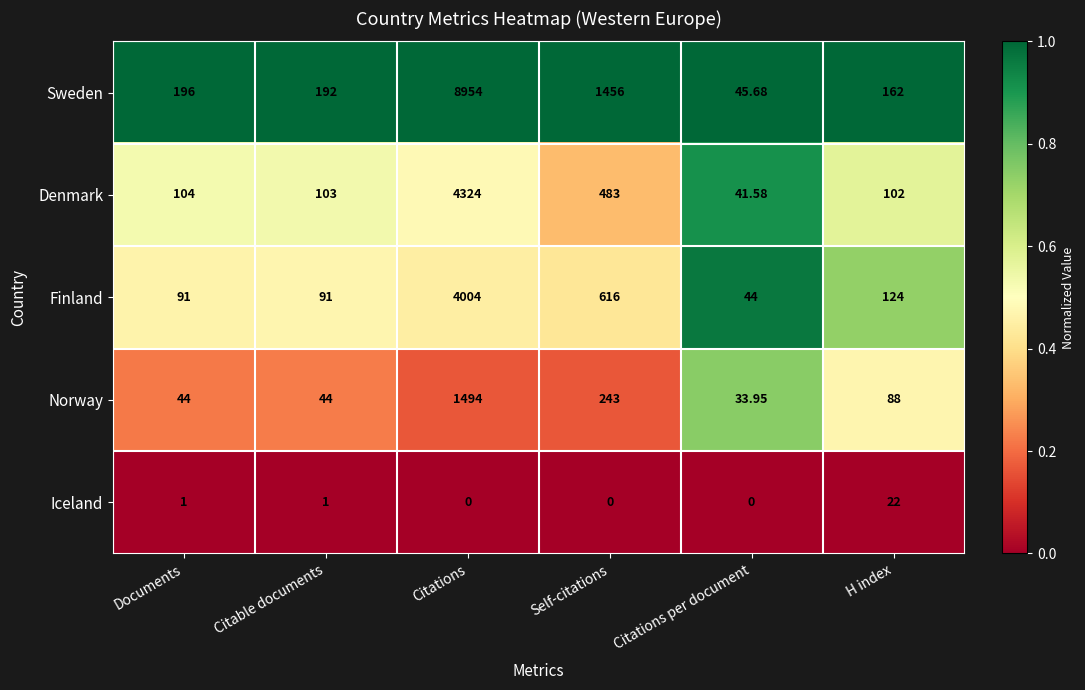

Which label corresponds to the largest value in the chart?

Citations